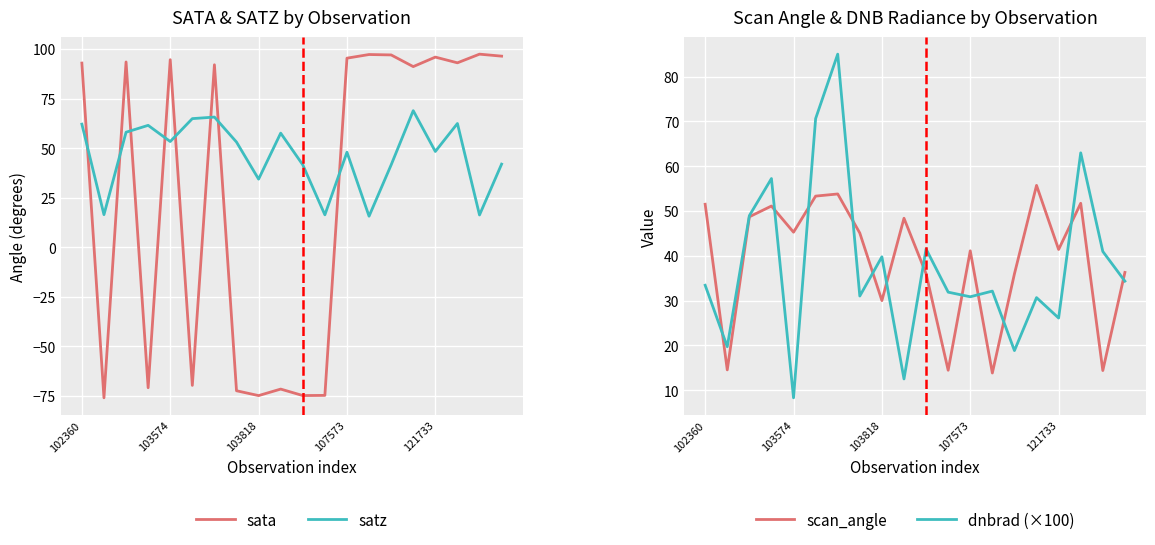

The satz series shows 22.4 at 103818. True or false?

False